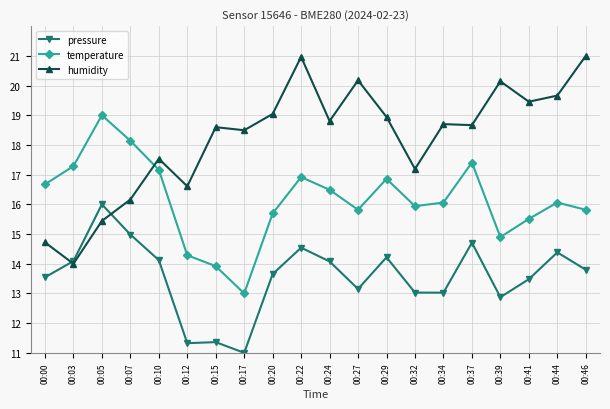

At which label does humidity first exceed 18?

00:15